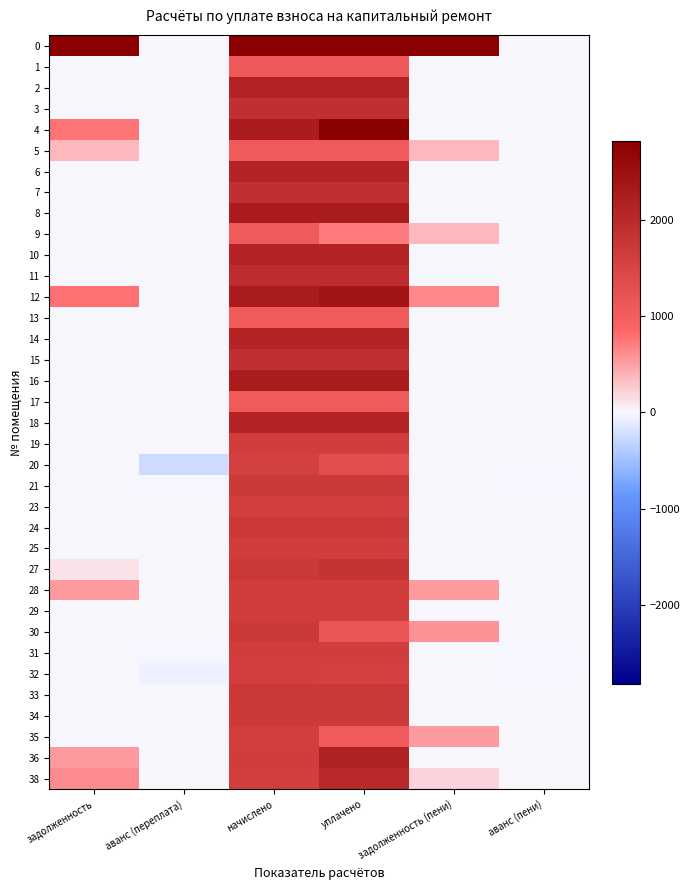

What is the spread (max minus min) of values at начислено?

7248.7